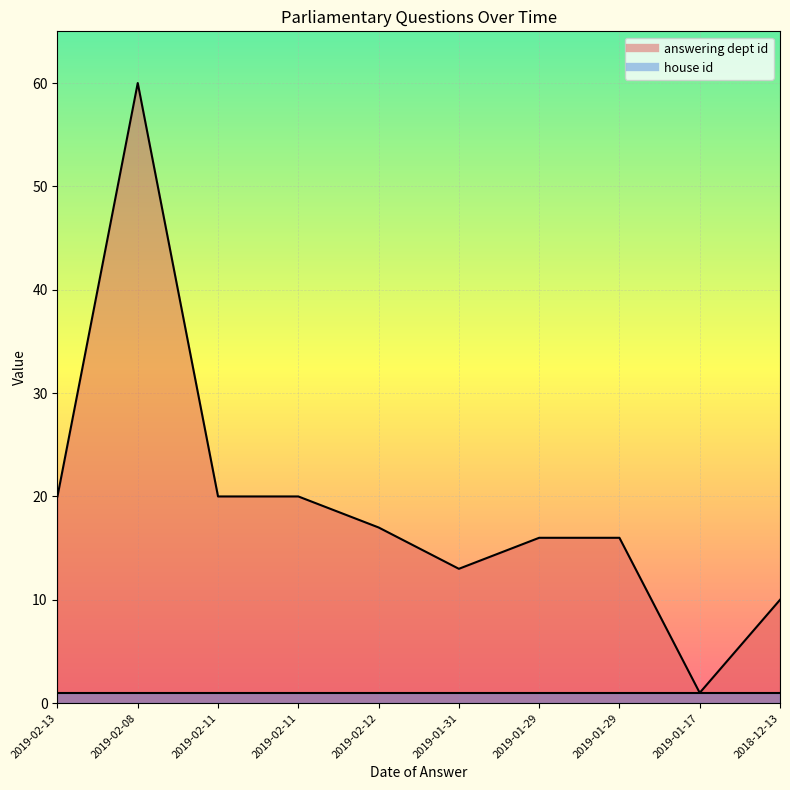

The chart shows a value of 1 at 2019-01-17. True or false?

False